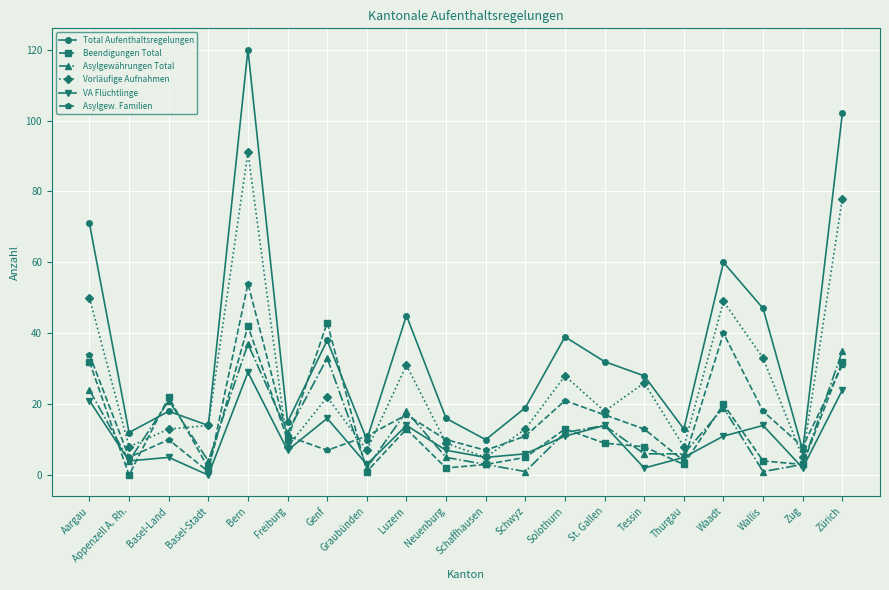

What is the difference between the maximum and minimum values in the Asylgew. Familien series?

53